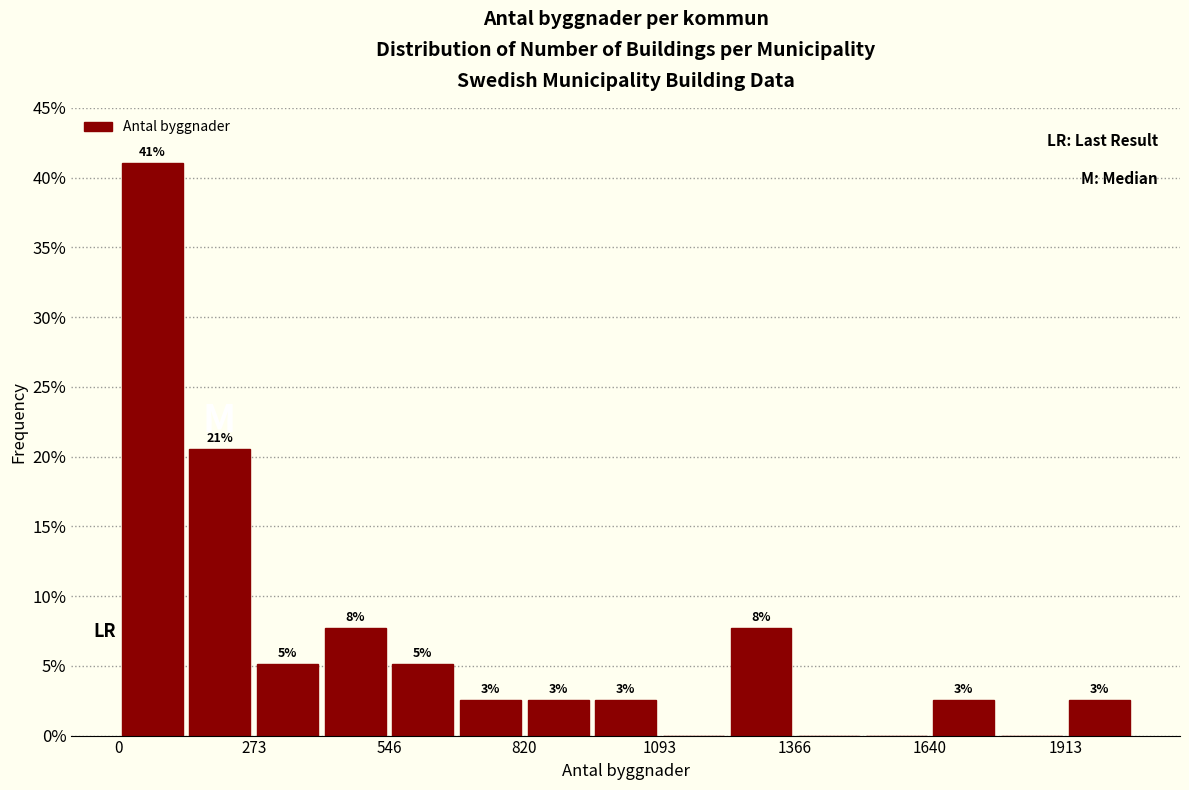

Read against the x-axis, roughly where is the centre of the tallest bar?

50